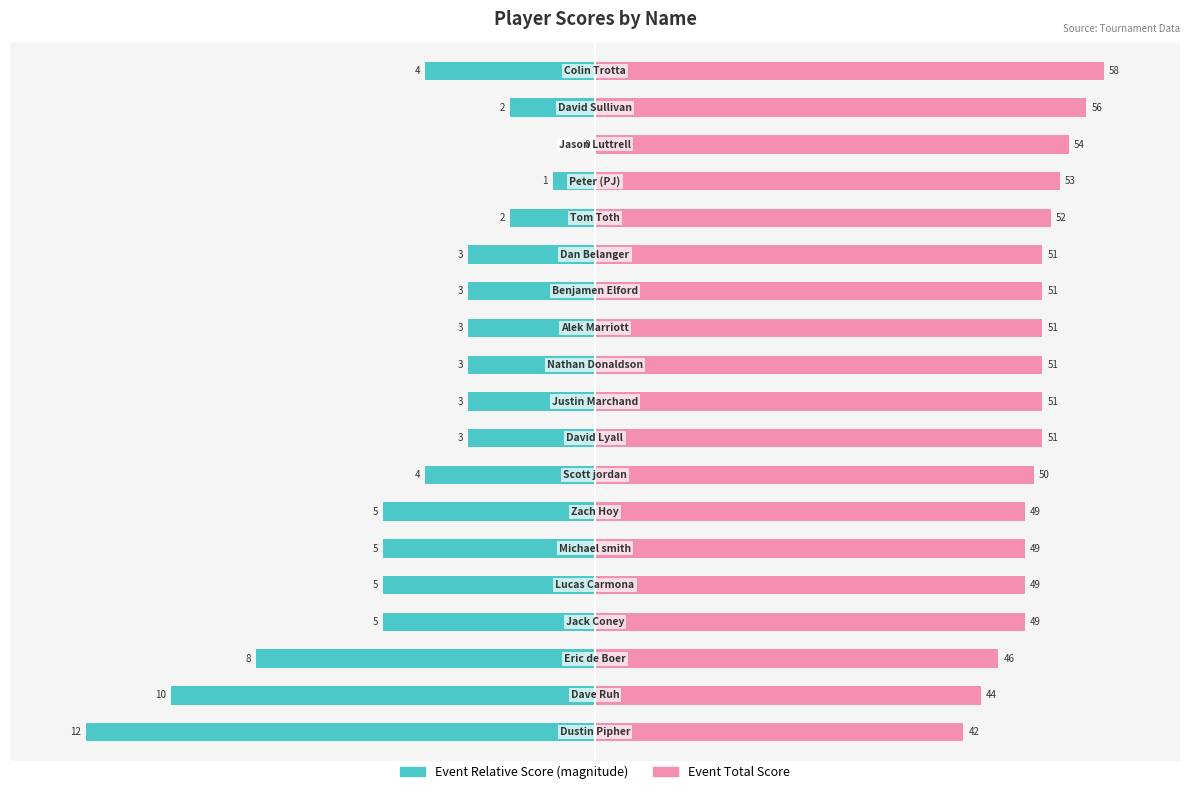

List the series in order of their peak value, lowest first.

Event Relative Score (magnitude), Event Total Score